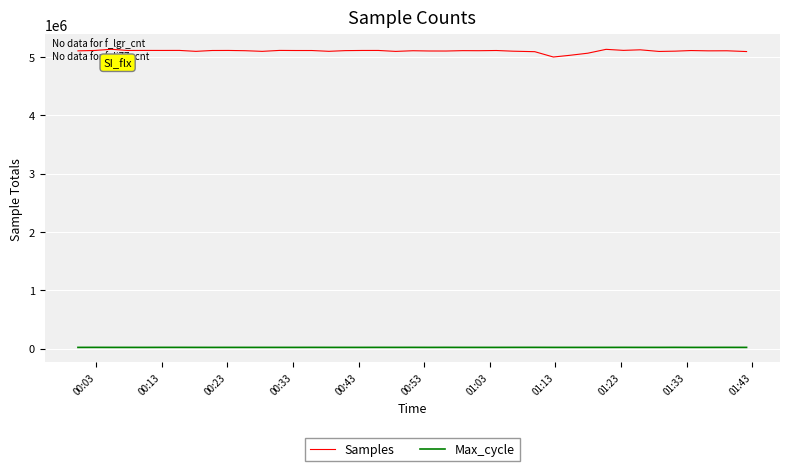

What is the highest value of the Samples series?

5131711